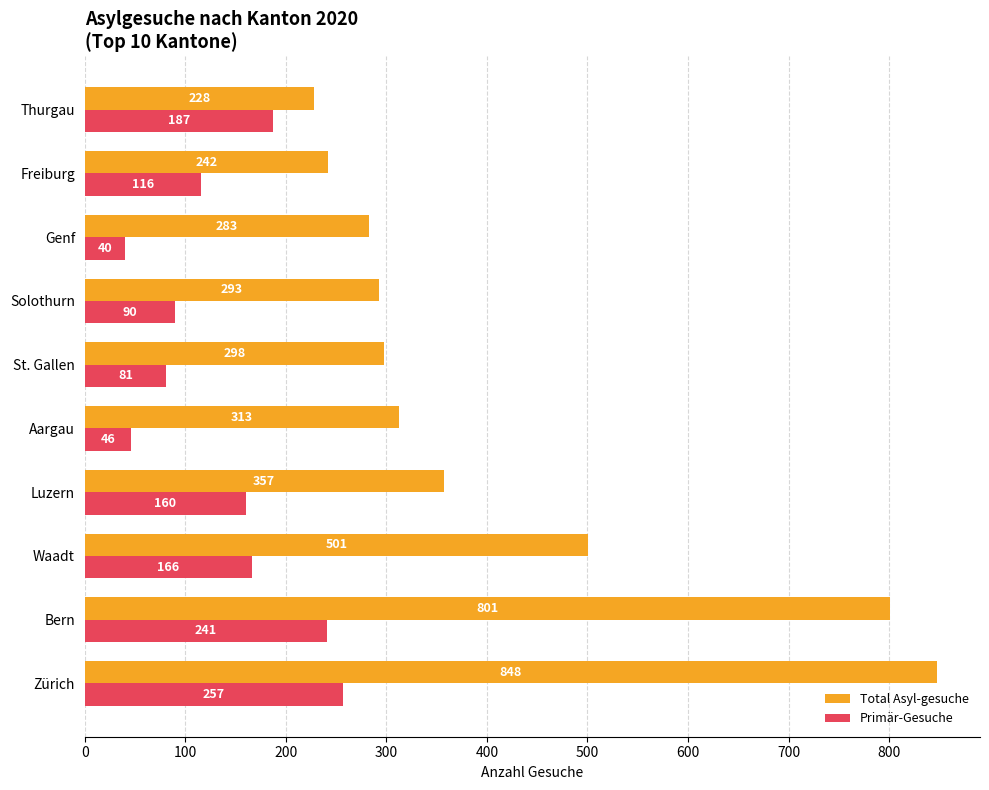

What is the total value across all series at Waadt?

667